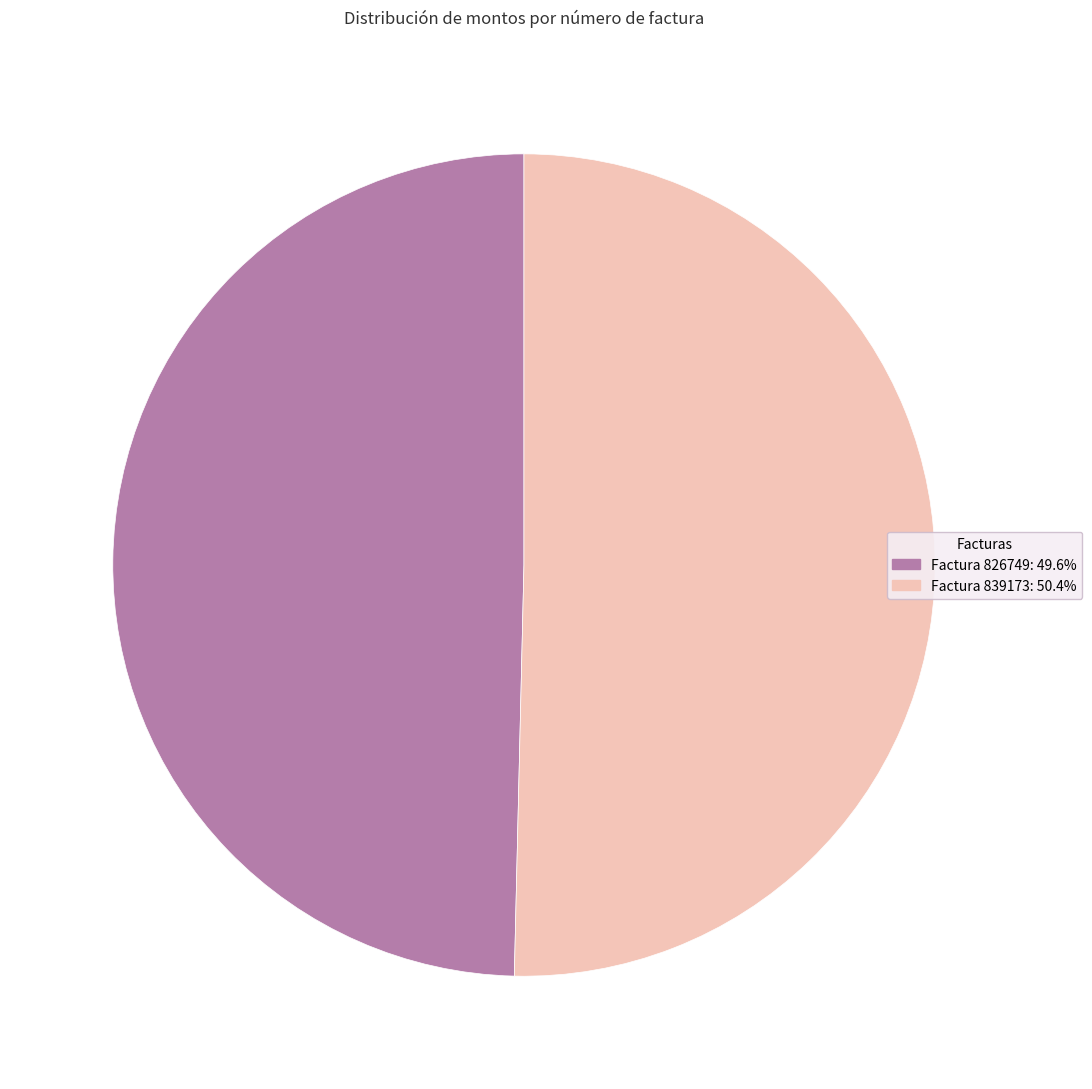

What is the largest slice in the pie chart?

Factura 839173